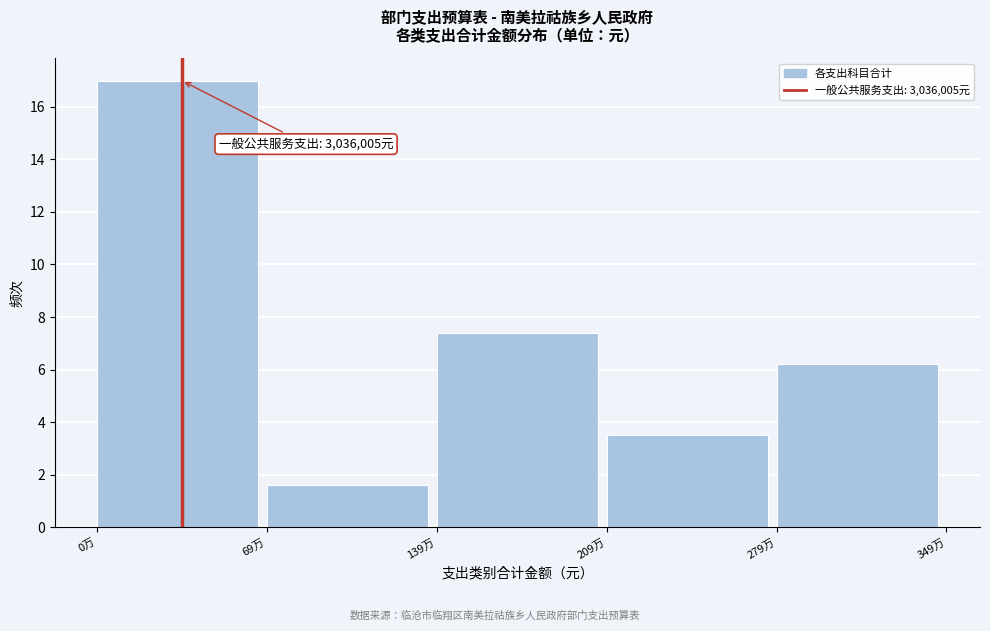

Reading left to right, extract all data points from this chart.

17.0	1.6	7.4	3.5	6.2